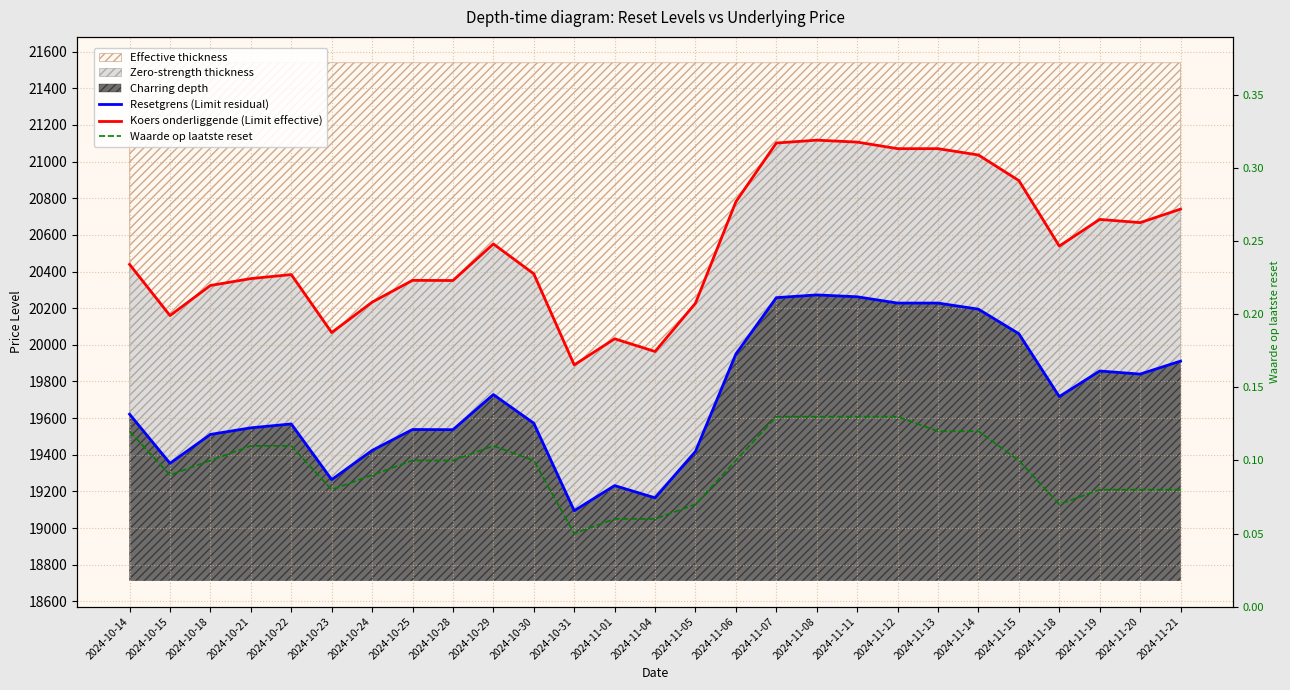

What is the sum of all Resetgrens (Limit residual) values?

532355.2